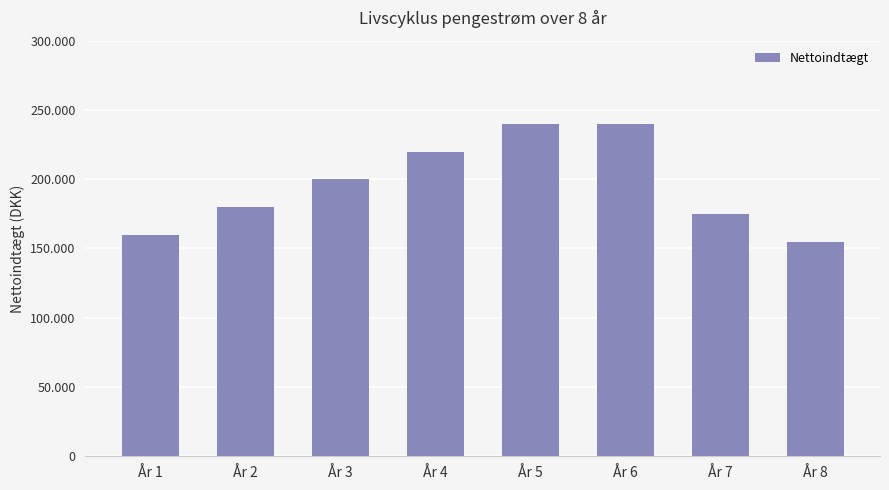

The value at År 4 is 220000. True or false?

True